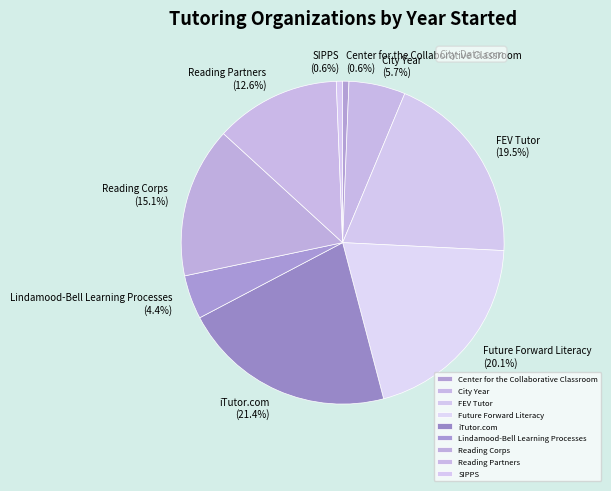

What is the largest slice in the pie chart?

iTutor.com